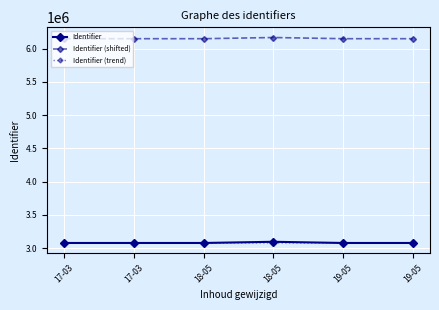

Is it true that Identifier (trend) equals 3076185 at 18-05?

True